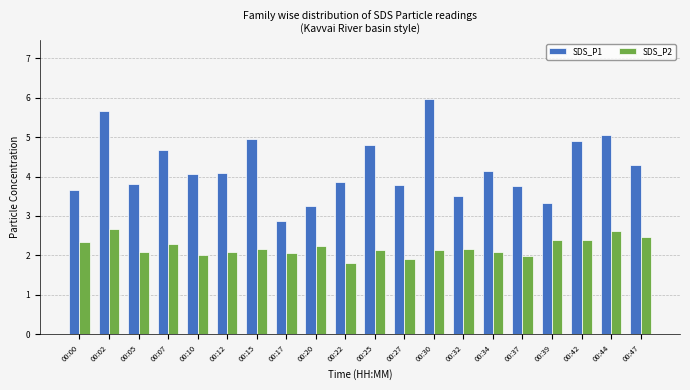

The SDS_P2 series shows 2.8 at 00:25. True or false?

False